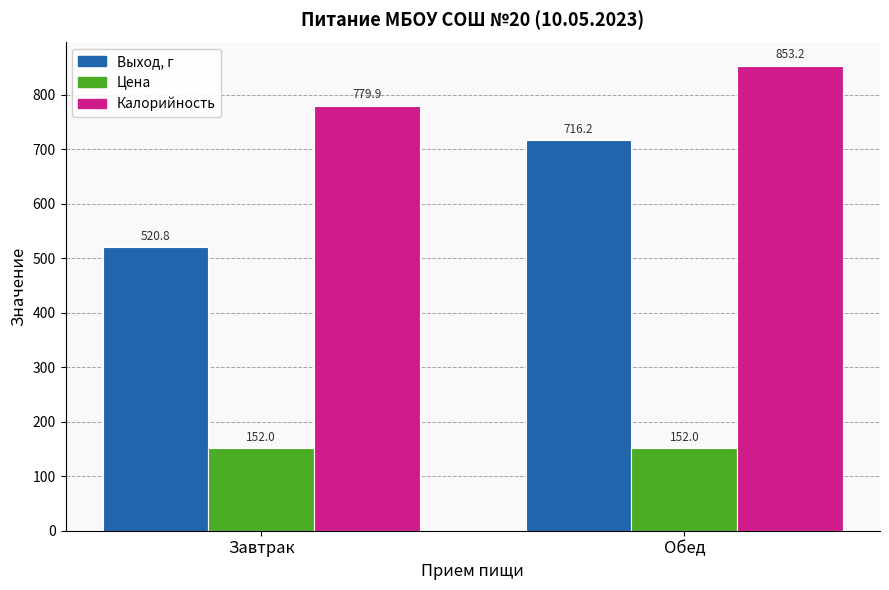

True or false: Выход, г has a value of 716.2 at Обед.

True